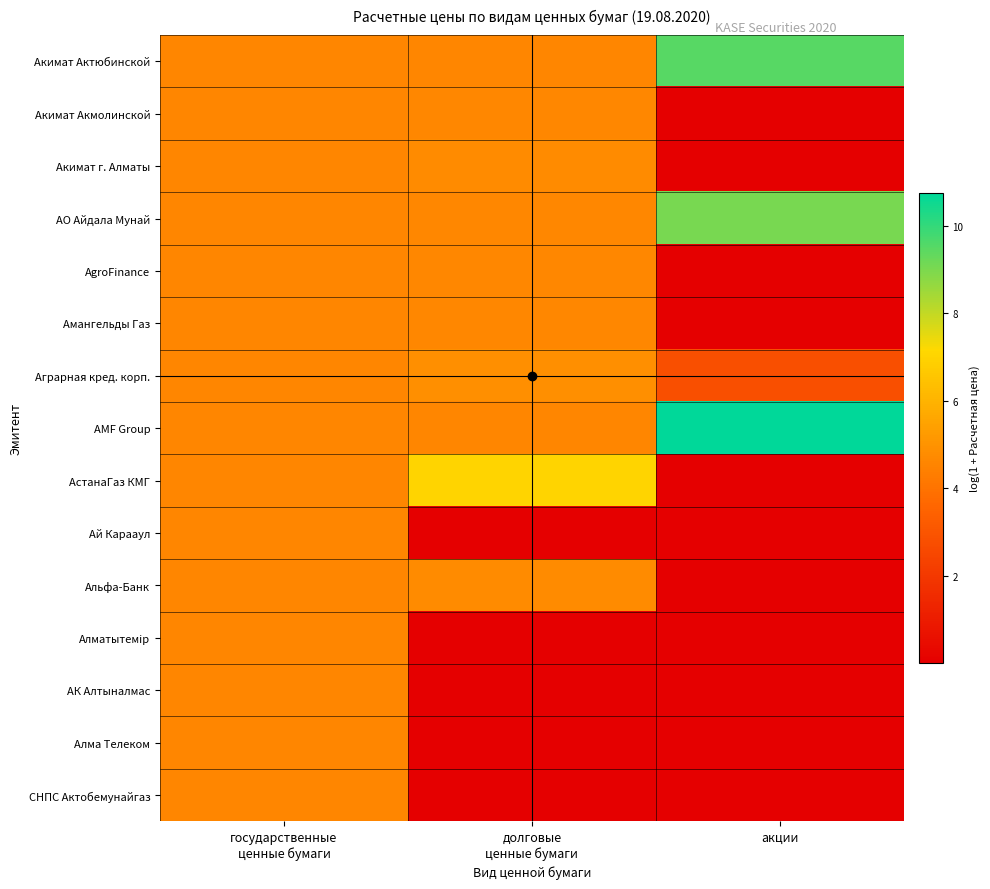

At долговые ценные бумаги, list the series in order from largest to smallest.

АстанаГаз КМГ, Аграрная кред. корп., Альфа-Банк, Акимат г. Алматы, Акимат Акмолинской, АО Айдала Мунай, Амангельды Газ, AgroFinance, AMF Group, Акимат Актюбинской, Ай Карааул, Алматытемiр, АК Алтыналмас, Алма Телеком, СНПС Актобемунайгаз